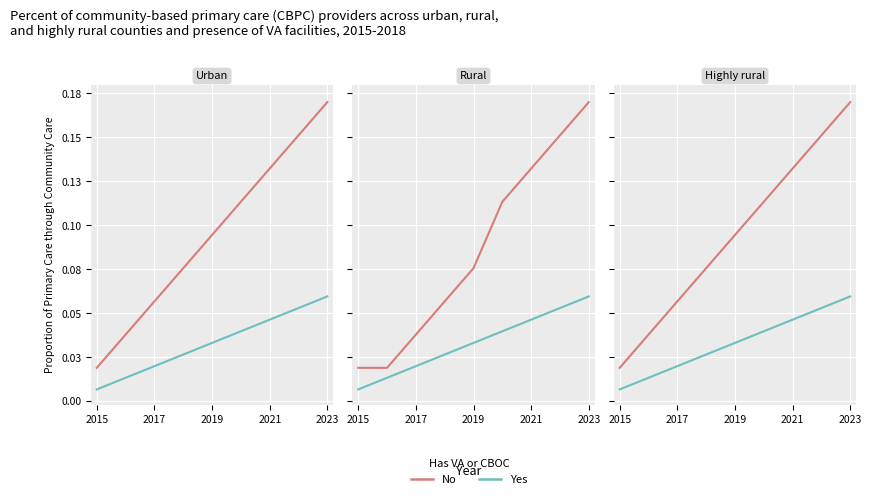

True or false: No and Yes intersect in this chart.

False